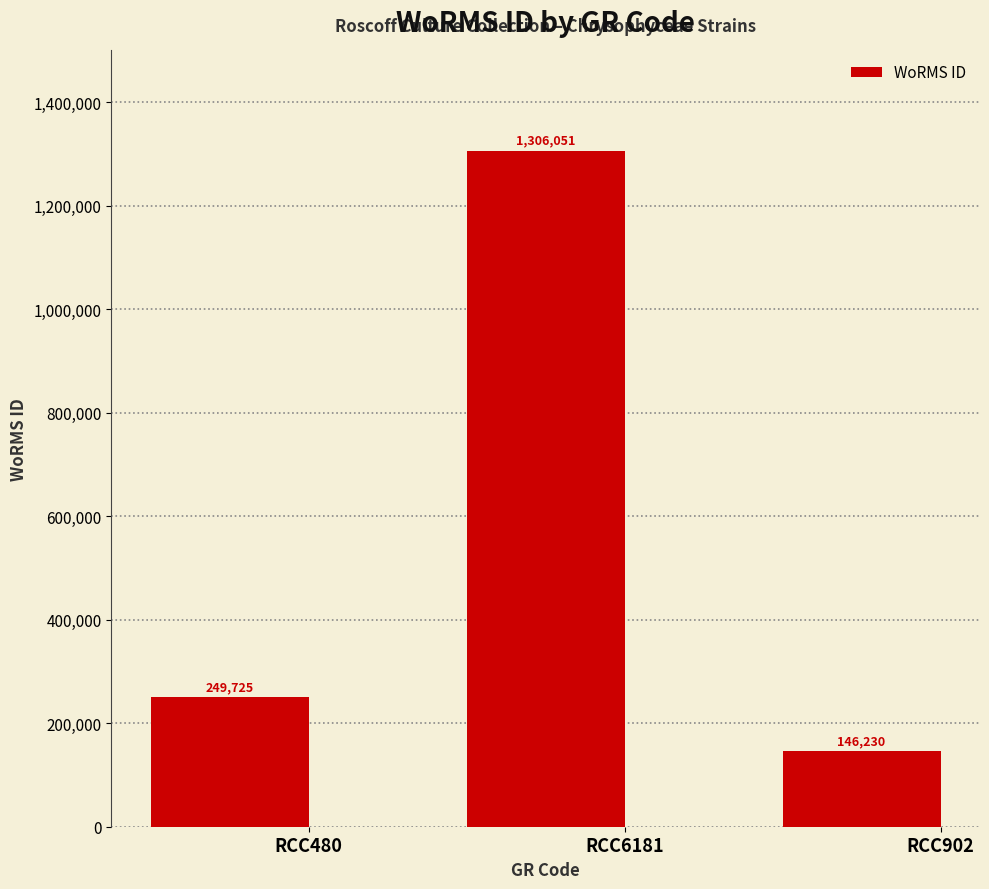

Which label corresponds to the smallest value in the chart?

RCC902